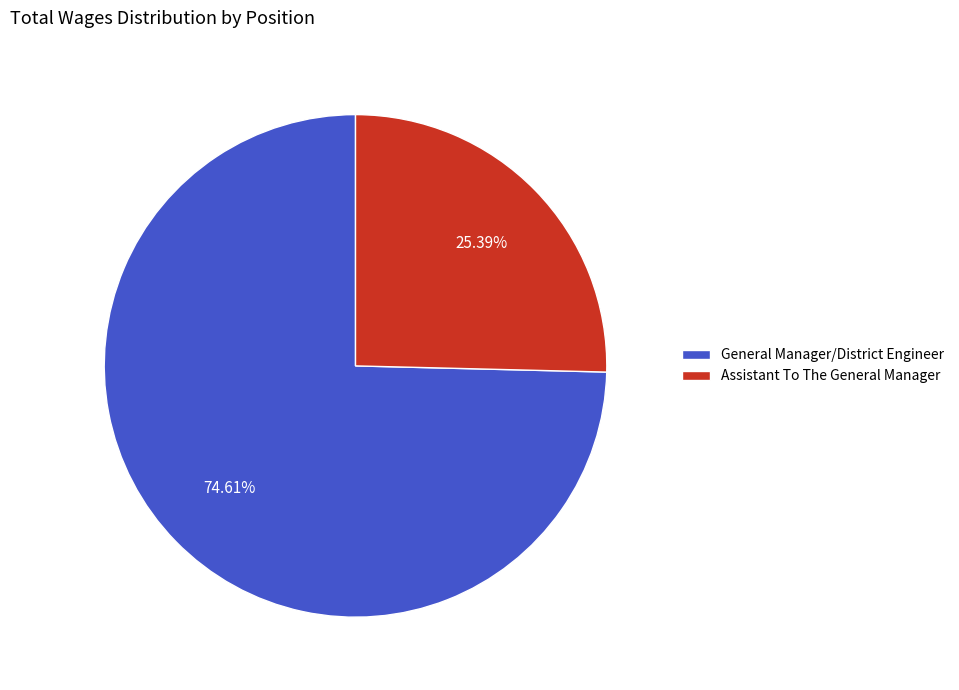

How many segments does this pie chart have?

2